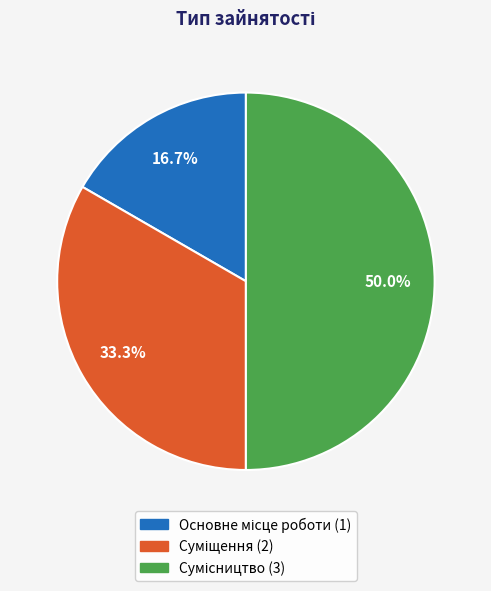

Which slice is the smallest?

Основне місце роботи